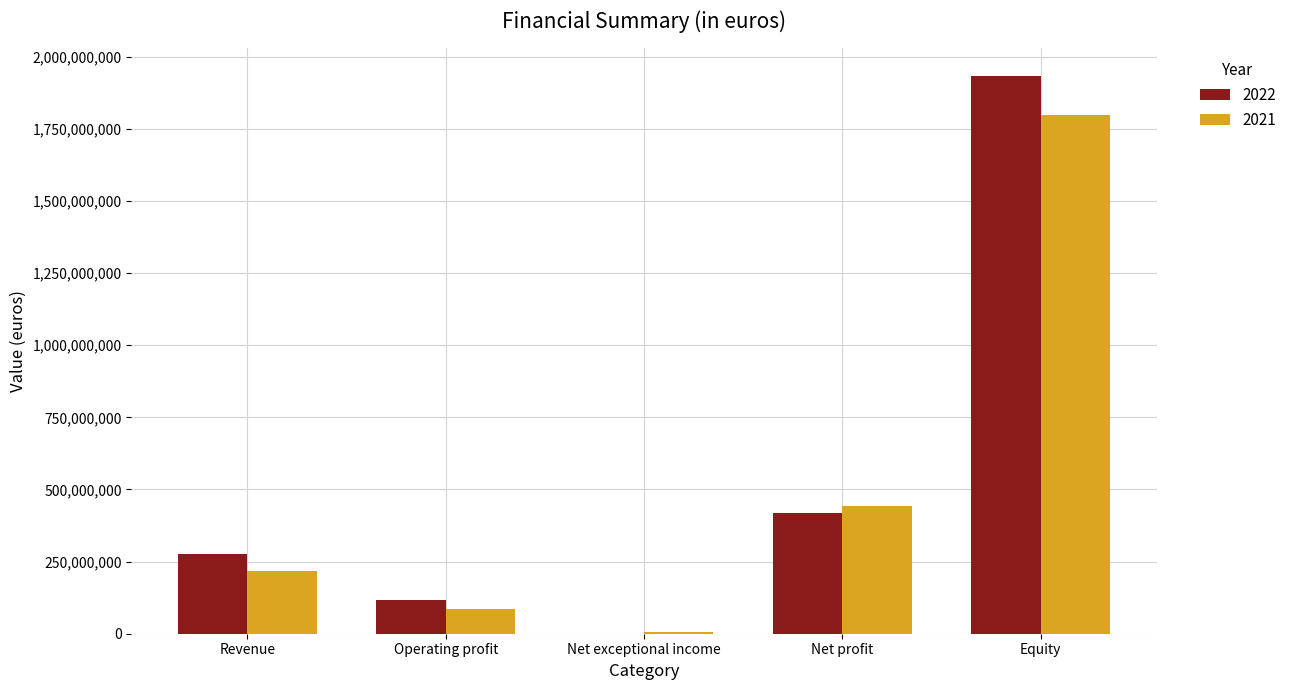

What is the difference between the 2021 values at Net profit and Operating profit?

357233333